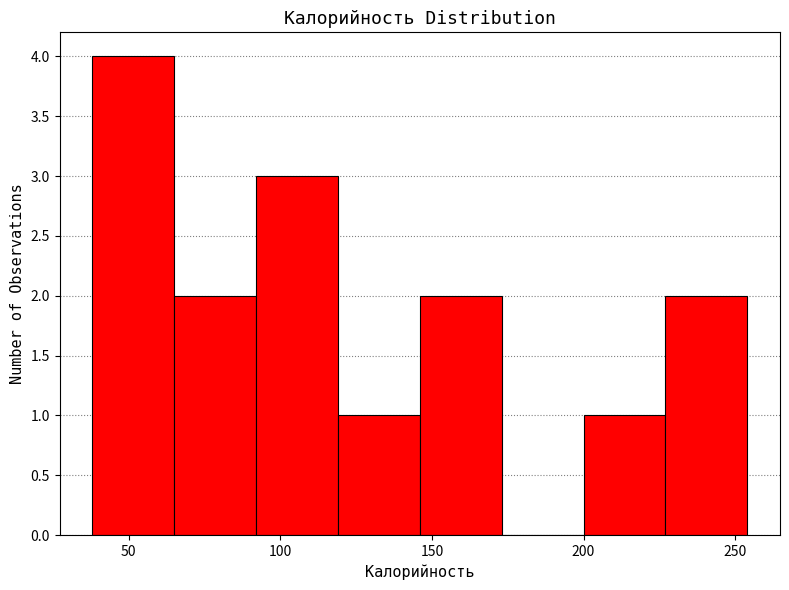

Reading left to right, list every bar in this chart as the range it spans on the x-axis followed by its height. Neither the bar edges nor the heights are printed on the chart, so give them approximately, as read against the axes.

38 to 65: 4
65 to 92: 2
92 to 119: 3
119 to 146: 1
146 to 173: 2
173 to 200: 0
200 to 227: 1
227 to 254: 2